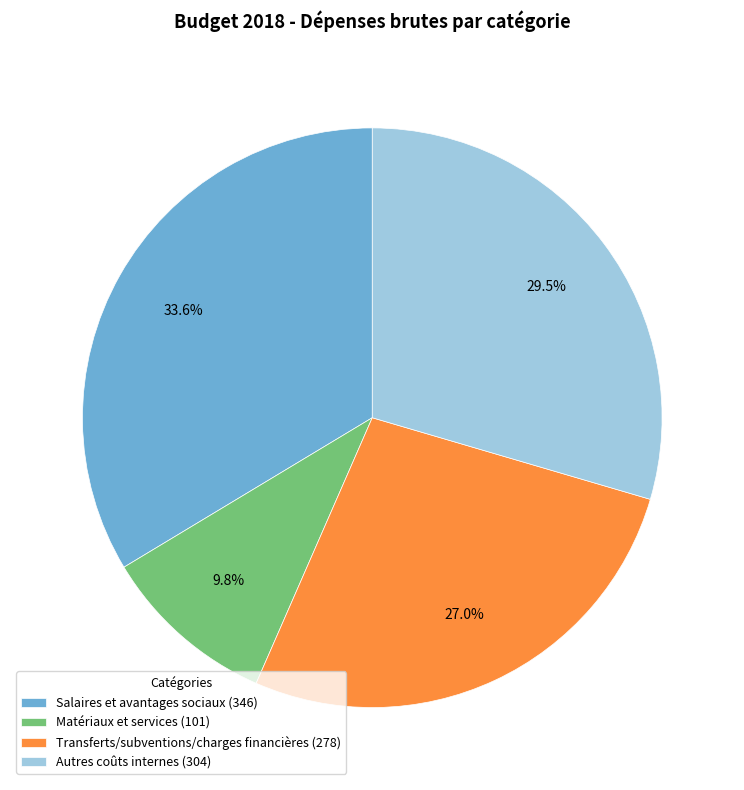

Approximately how many times larger is the value at Autres coûts internes (304) compared to Salaires et avantages sociaux (346)?

0.9